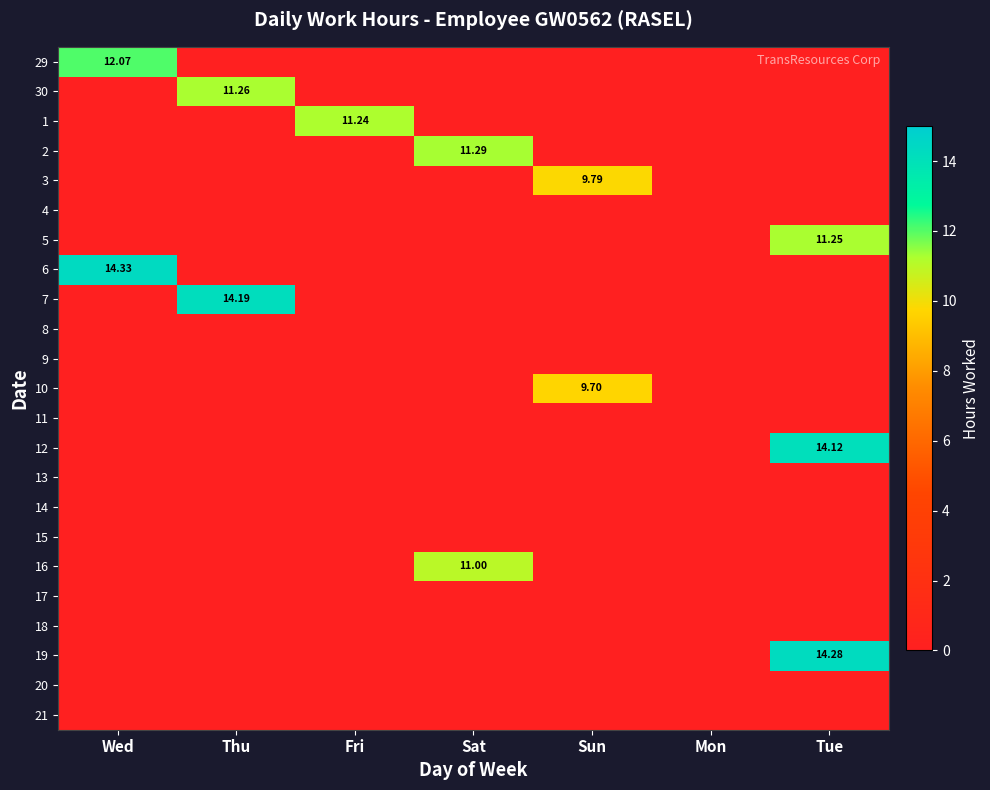

Is the value of 2 at Mon greater than the value of 11 at Mon?

No